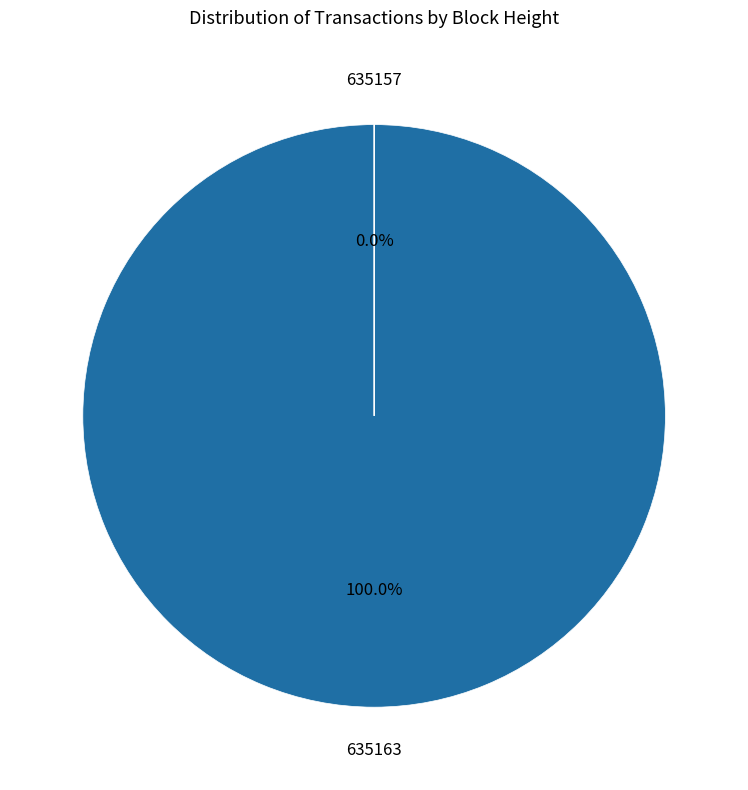

Which slice represents more than half of the pie?

635163